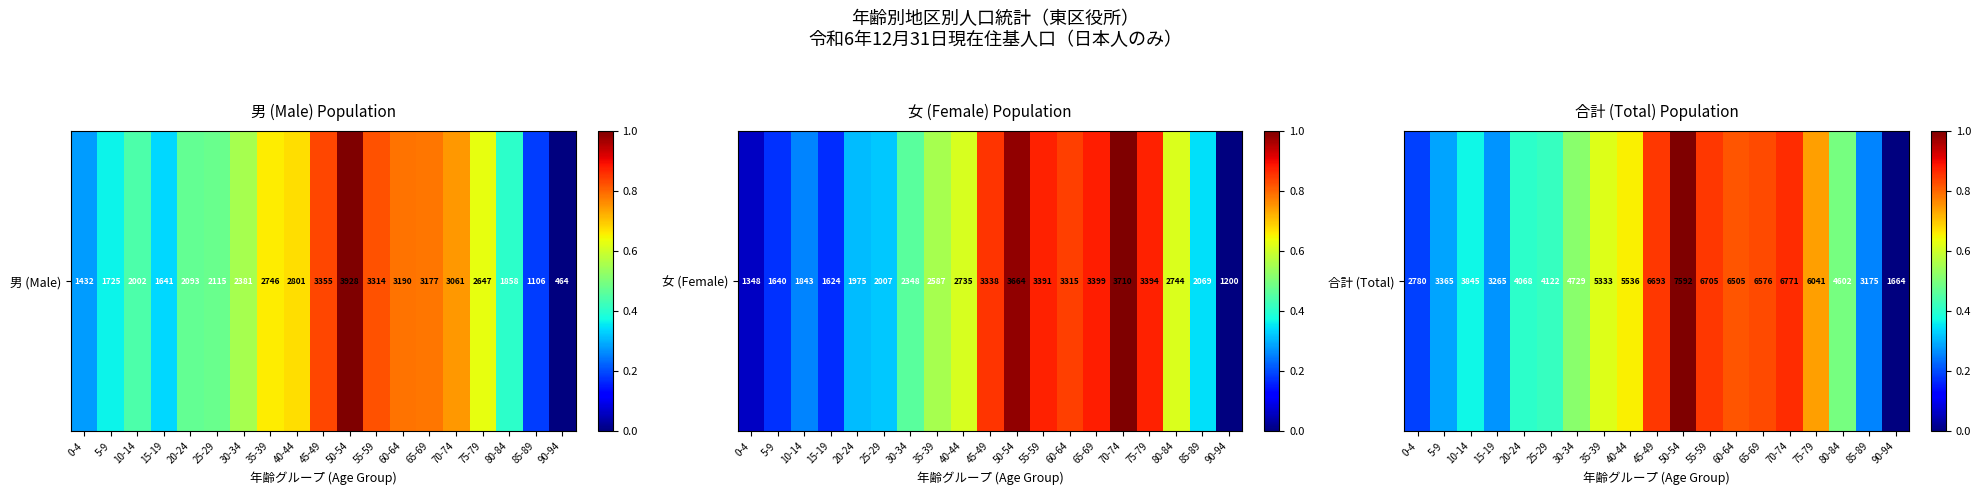

What is the difference between the maximum and second lowest values?

0.8